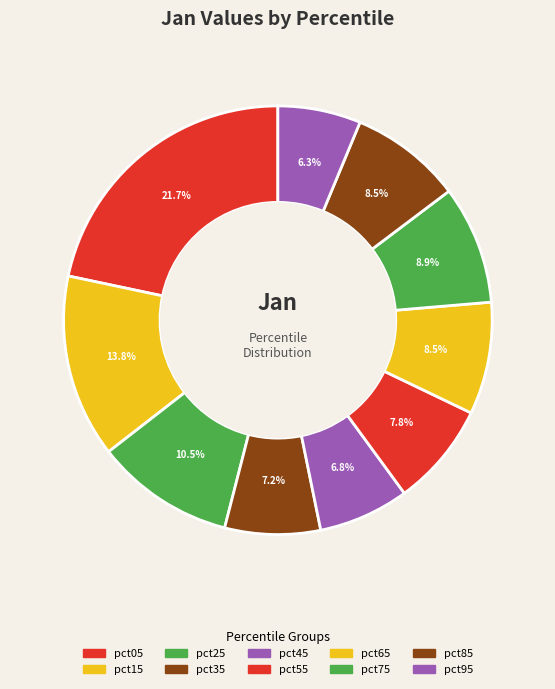

The pct05 slice represents 7% of the pie. True or false?

False